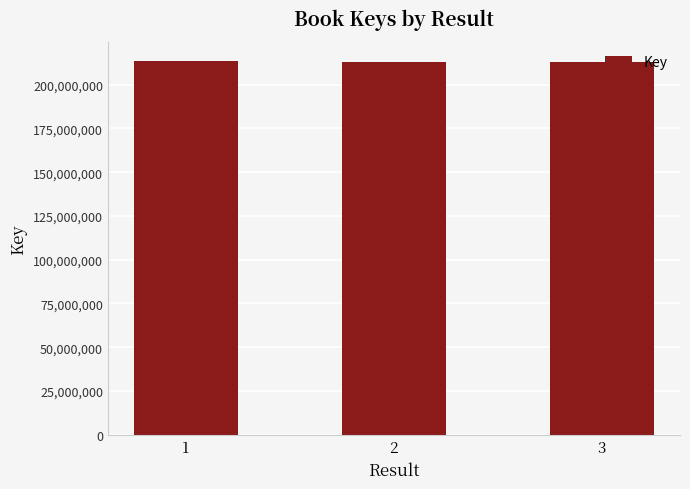

How many bars are there in total?

3